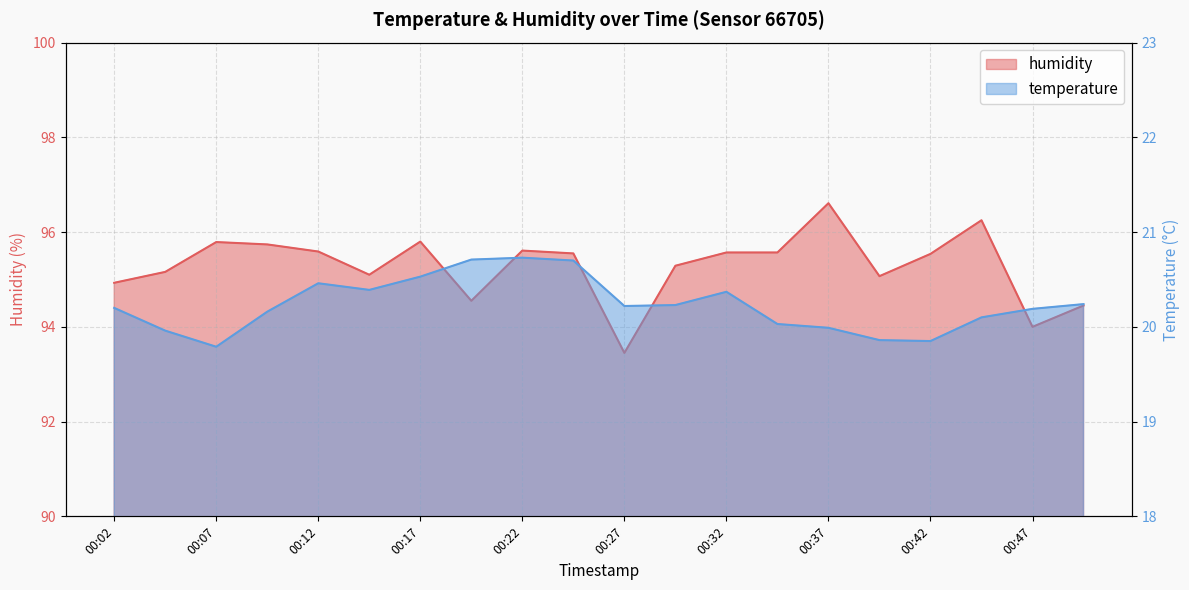

What is the difference between the maximum and minimum values in the humidity series?

3.2